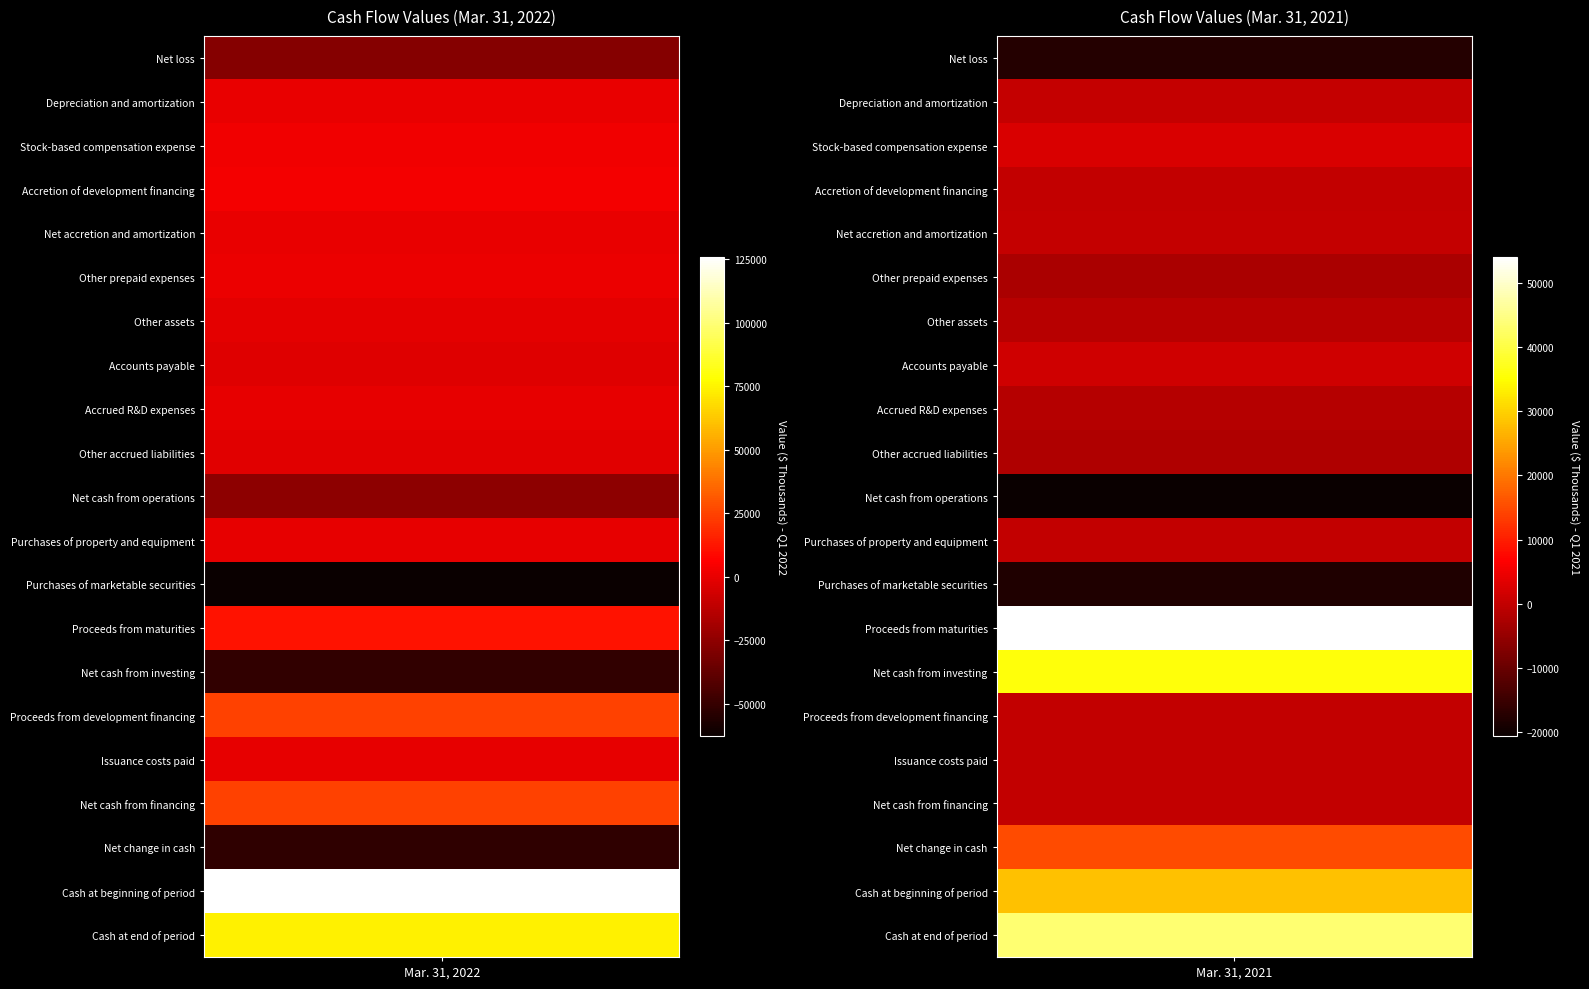

Is the value of Other assets at 1 greater than the value of Cash at end of period at 1?

No